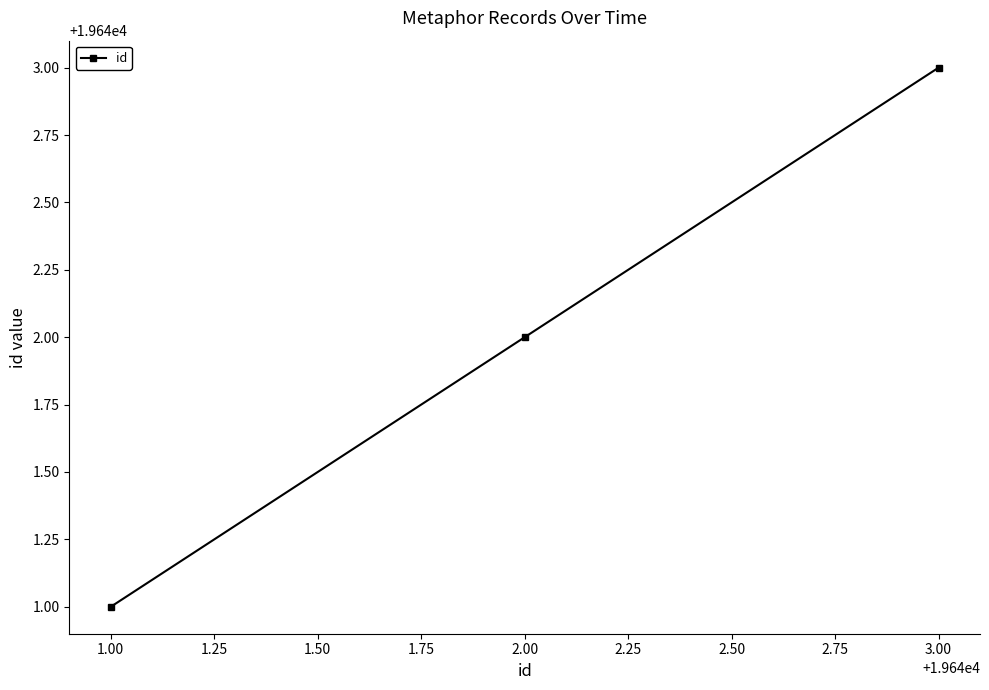

What is the value of the 2nd point from the left?

19642